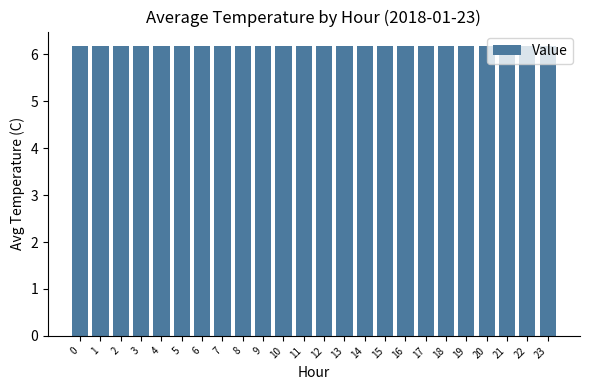

How many distinct data groups are displayed?

1